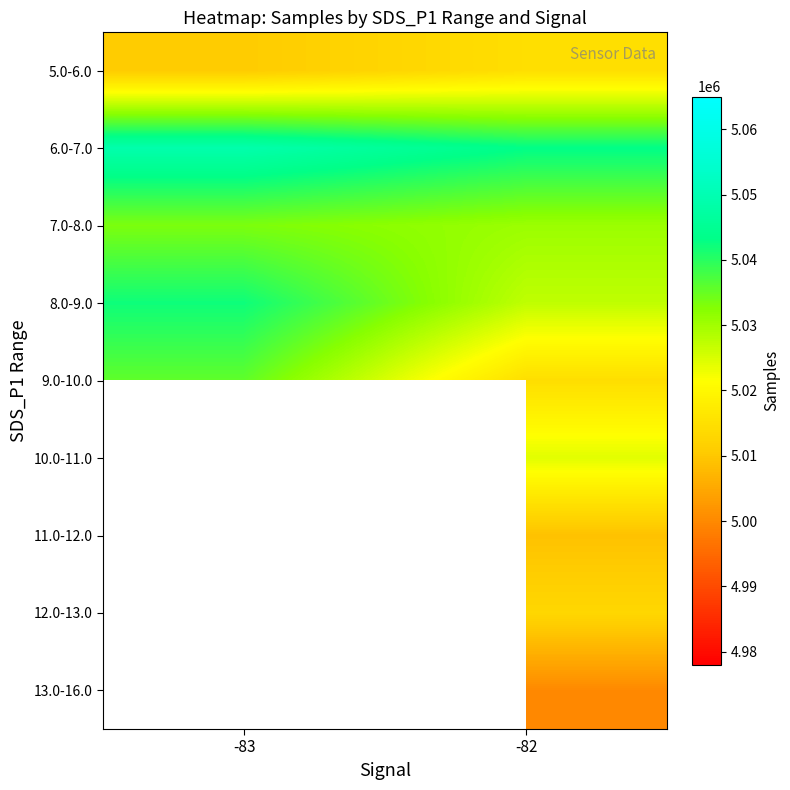

What is the maximum value for 7.0-8.0?

5033273.0